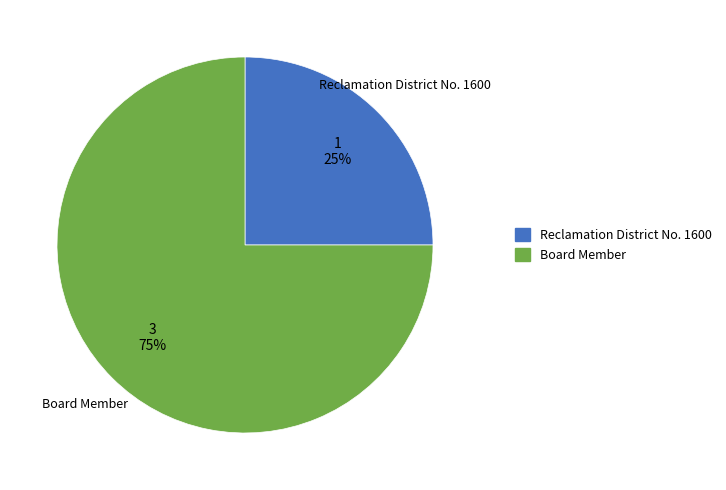

Is it true that Board Member is 60% of the pie?

False